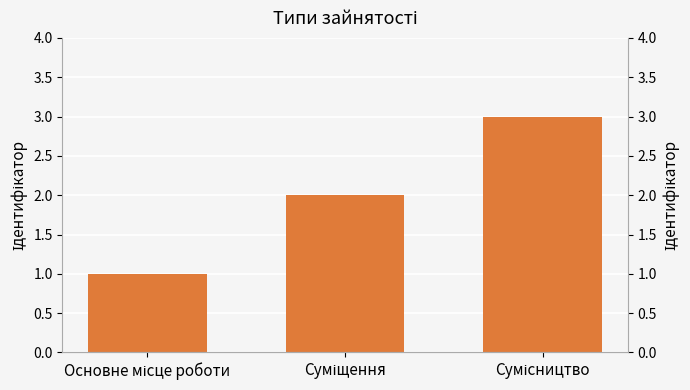

What is the value of the 1st bar from the left?

1